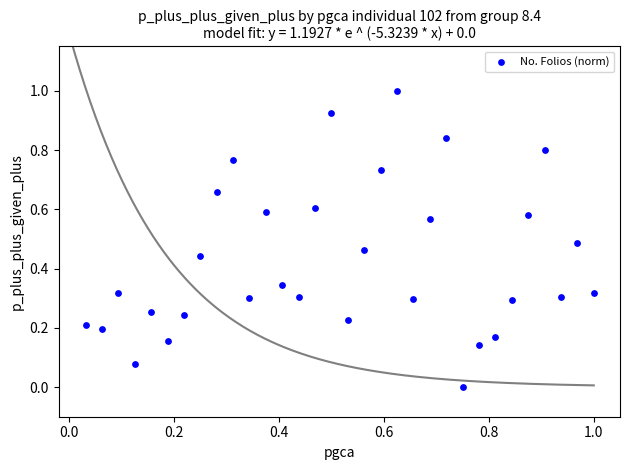

What is the range of Y values (max minus min)?

1.0